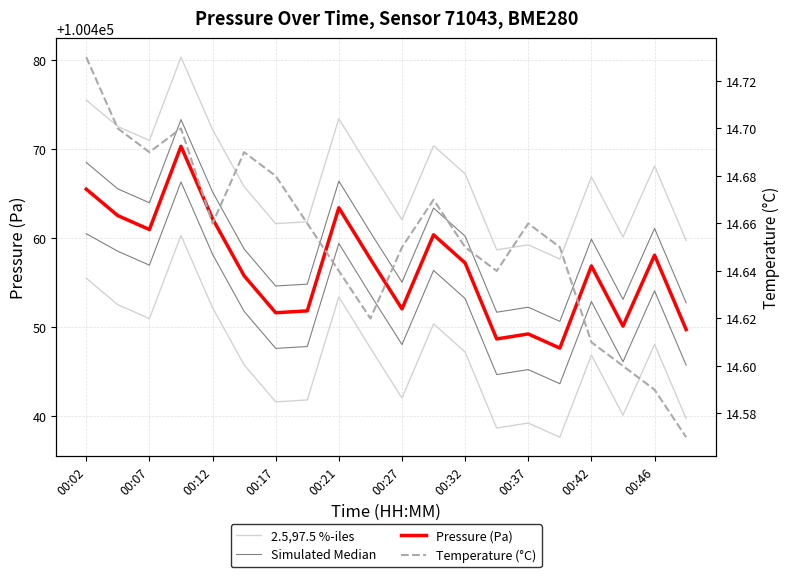

What is the minimum value shown in the chart?

14.6